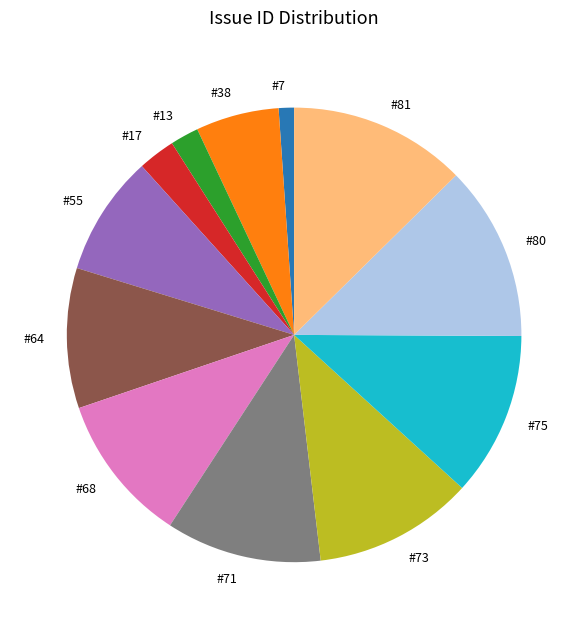

What is the smallest slice in the pie chart?

#7